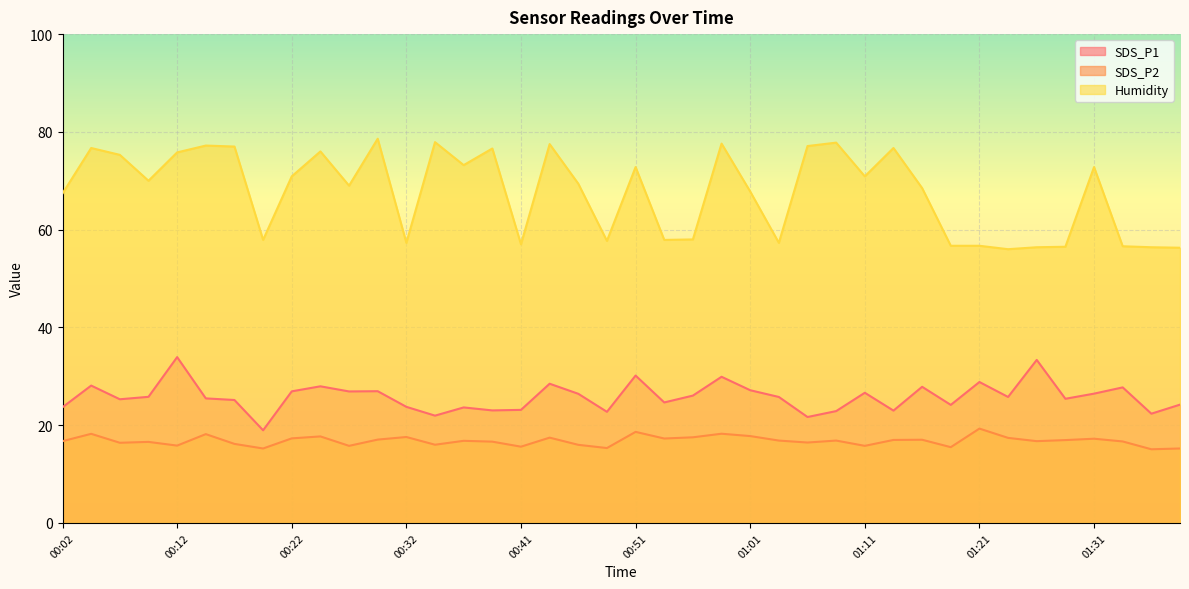

True or false: SDS_P1 and SDS_P2 intersect in this chart.

False